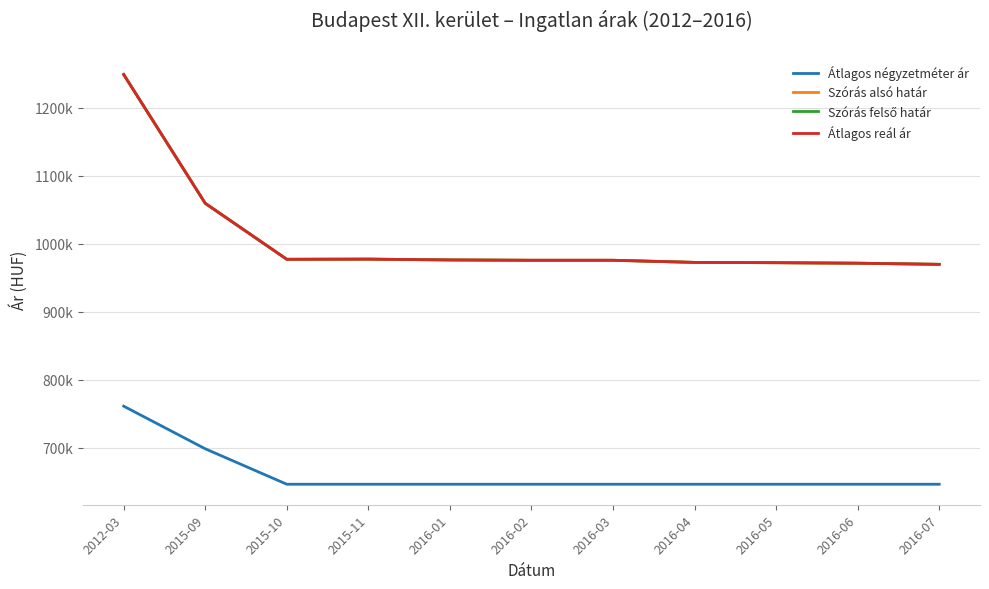

Reading right to left, extract all data points from this chart.

Átlagos négyzetméter ár: 646017	646017	646017	646017	646017	646017	646017	646017	646017	698230	760952
Szórás alsó határ: 969739	971406	972123	972601	975722	975722	976203	977410	977169	1059551	1249202
Szórás felső határ: 969739	971406	972123	972601	975722	975722	976203	977410	977169	1059551	1249202
Átlagos reál ár: 969739	971406	972123	972601	975722	975722	976203	977410	977169	1059551	1249202